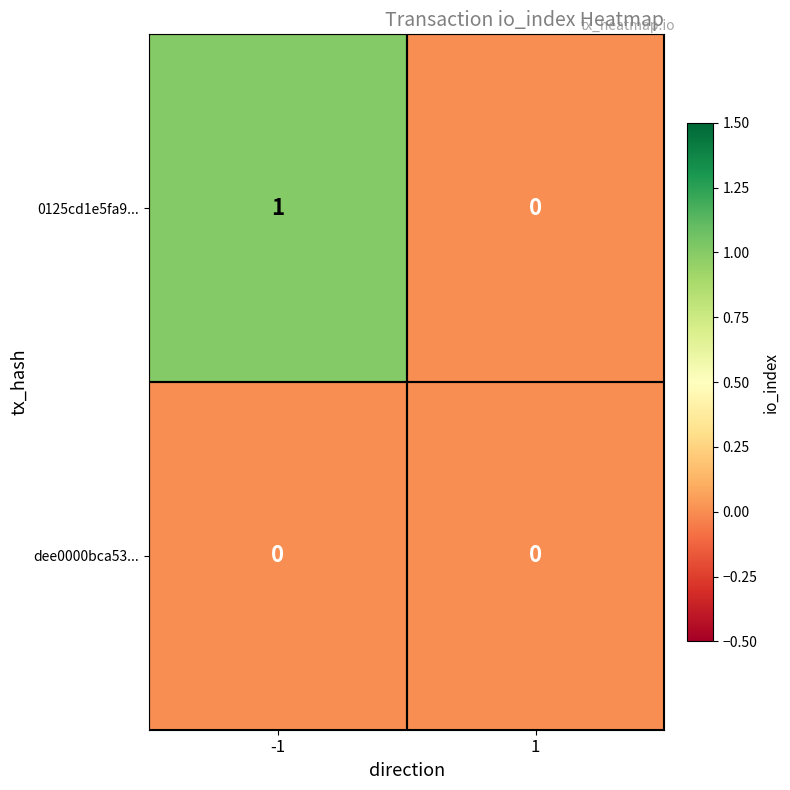

The 0125cd1e5fa9... series shows 1 at -1. True or false?

True